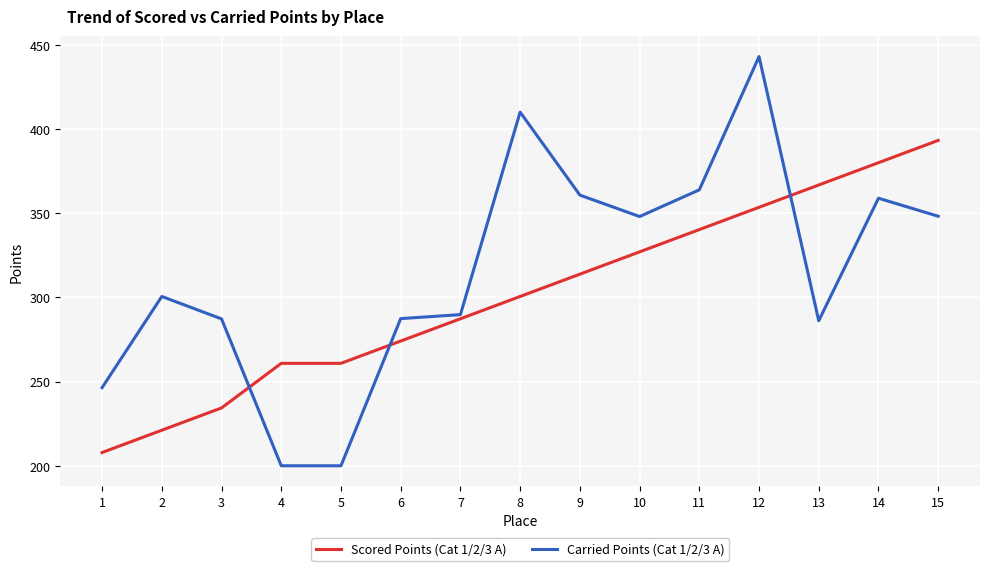

Which series has the widest spread of values?

Carried Points (Cat 1/2/3 A)